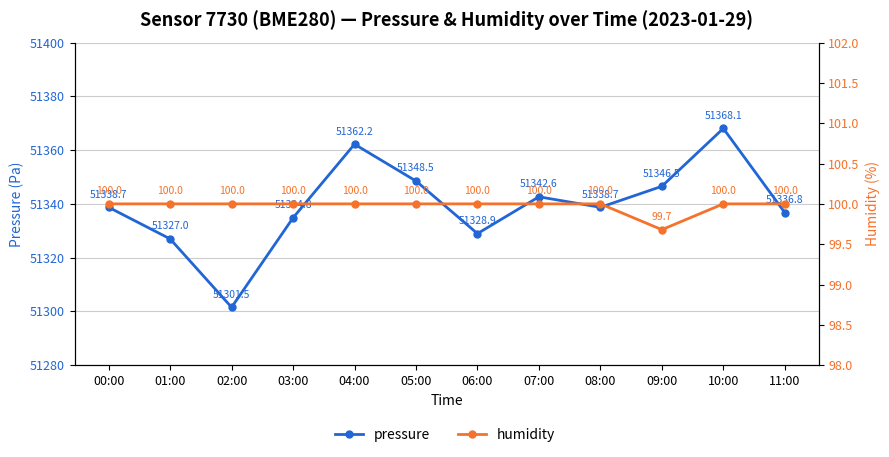

Between 02:00 and 00:00, which is larger?

00:00